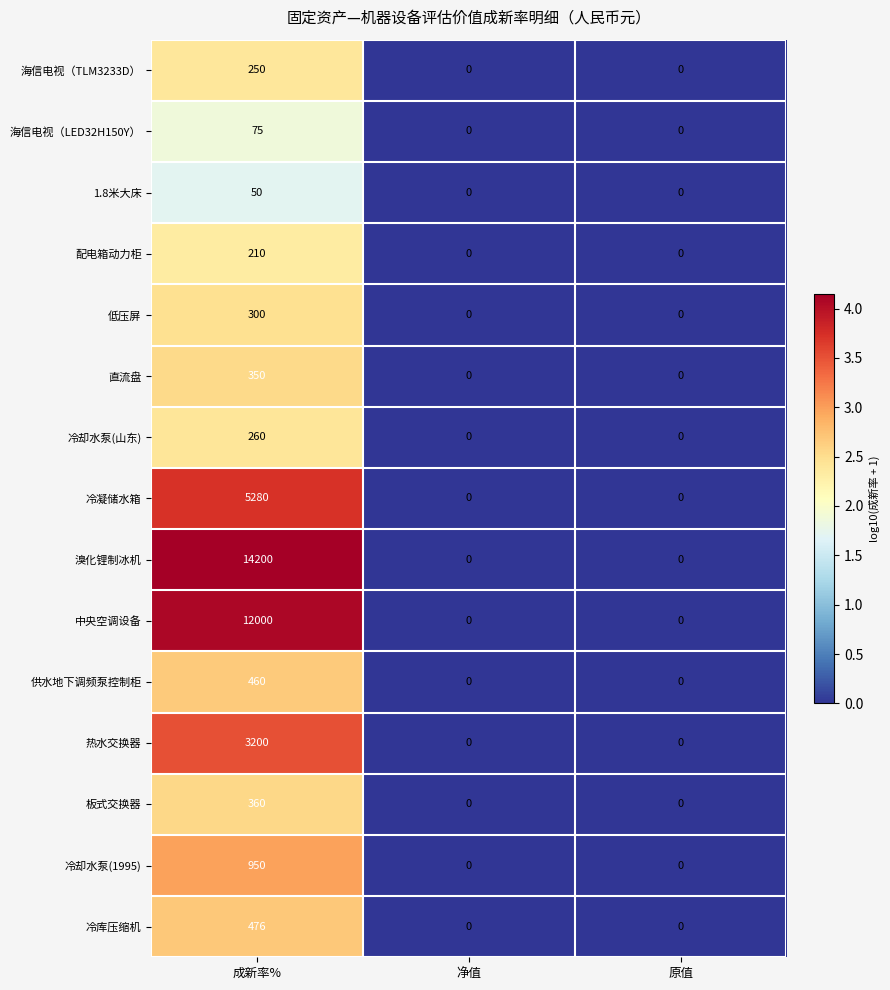

At which category is the sum across all series the highest?

成新率%